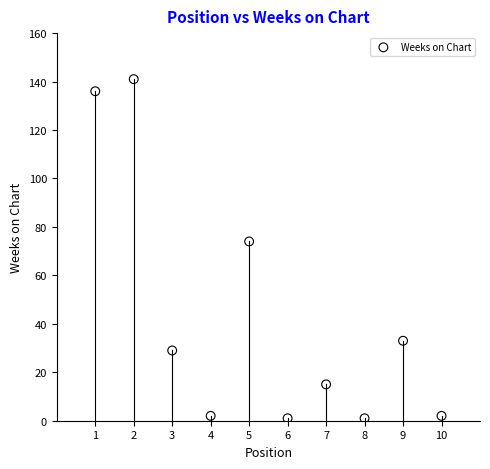

What is the average X value?

6